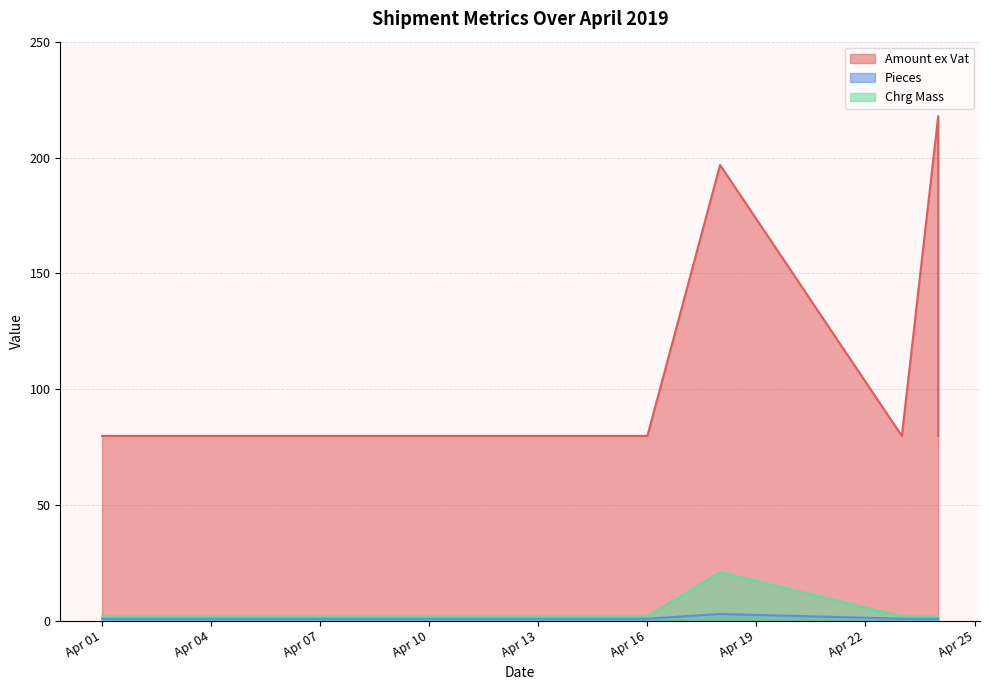

What is the value of the Chrg Mass point at the 8th from the left?

2.0